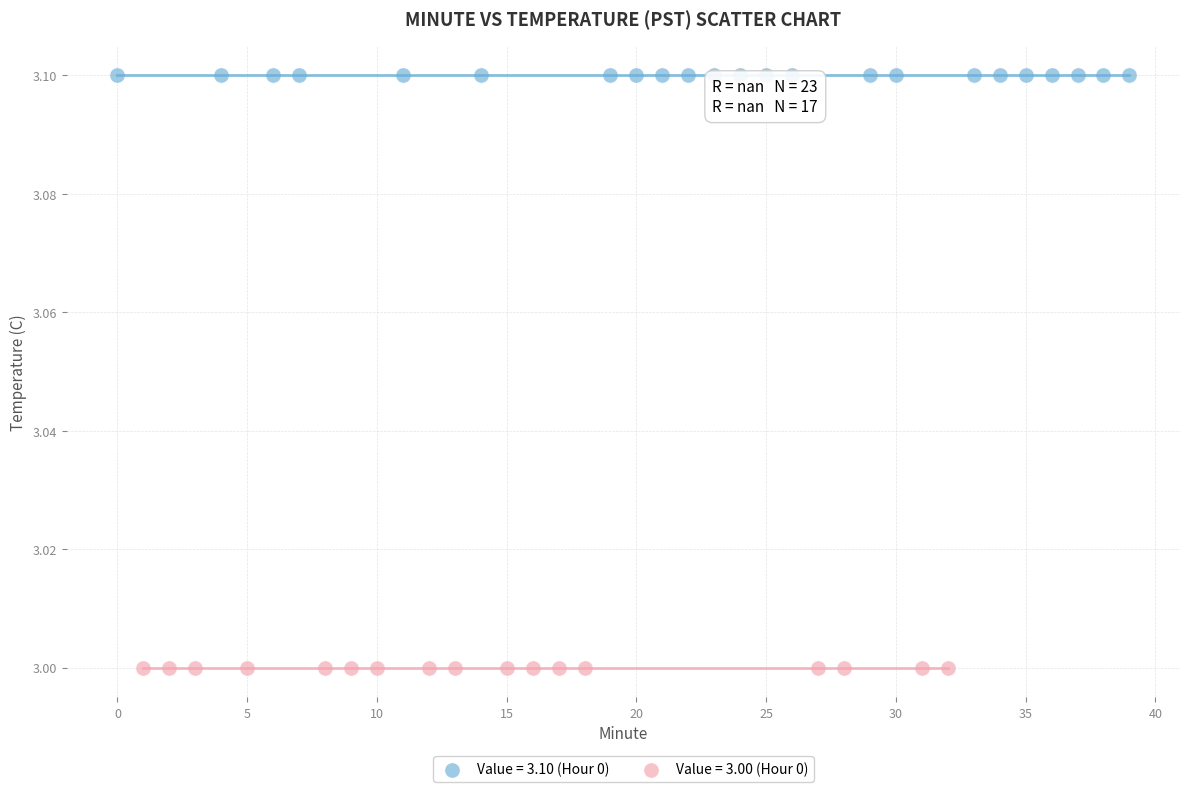

Which series contains the lowest Y value?

Value = 3.00 (Hour 0)